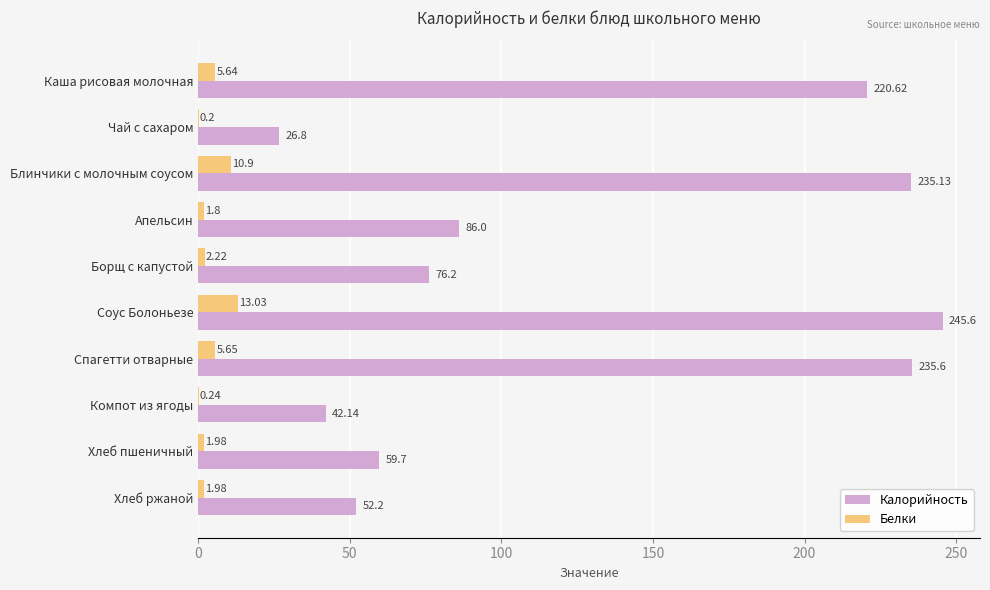

What is the sum of all Белки values?

43.6